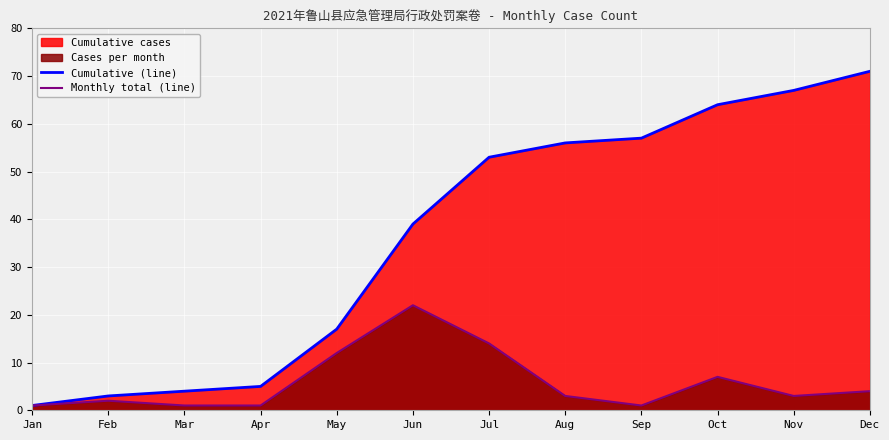

Rank the series by their maximum value, from highest to lowest.

Cumulative (line), Monthly total (line)